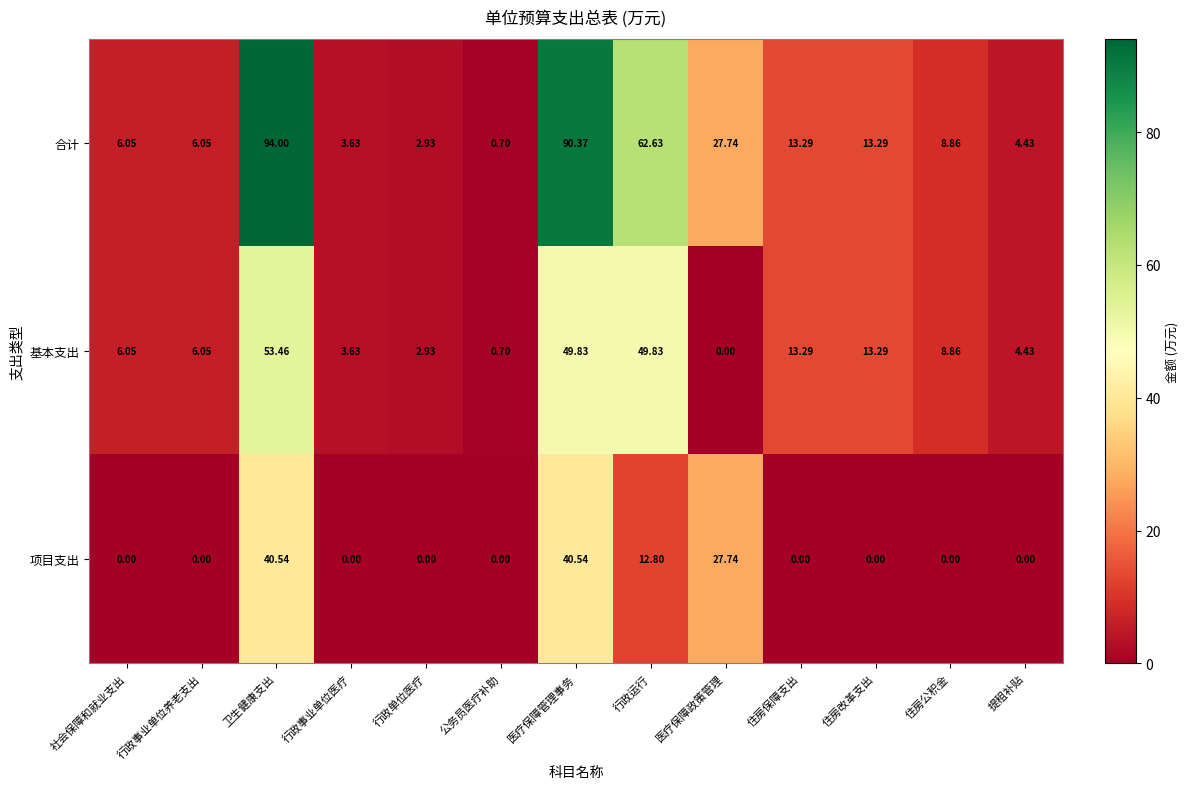

At which category is the sum across all series the highest?

卫生健康支出